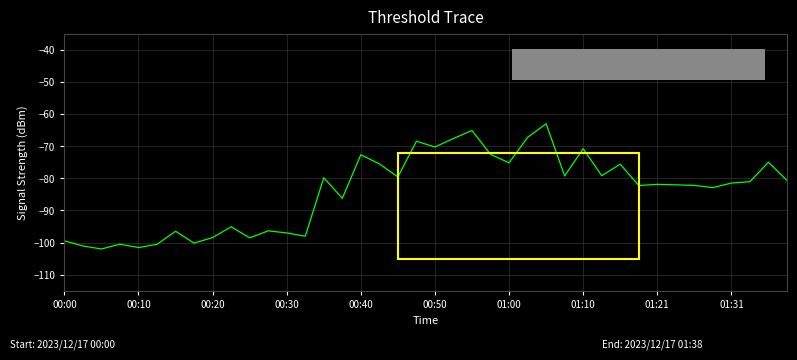

What is the maximum value shown in the chart?

-63.0